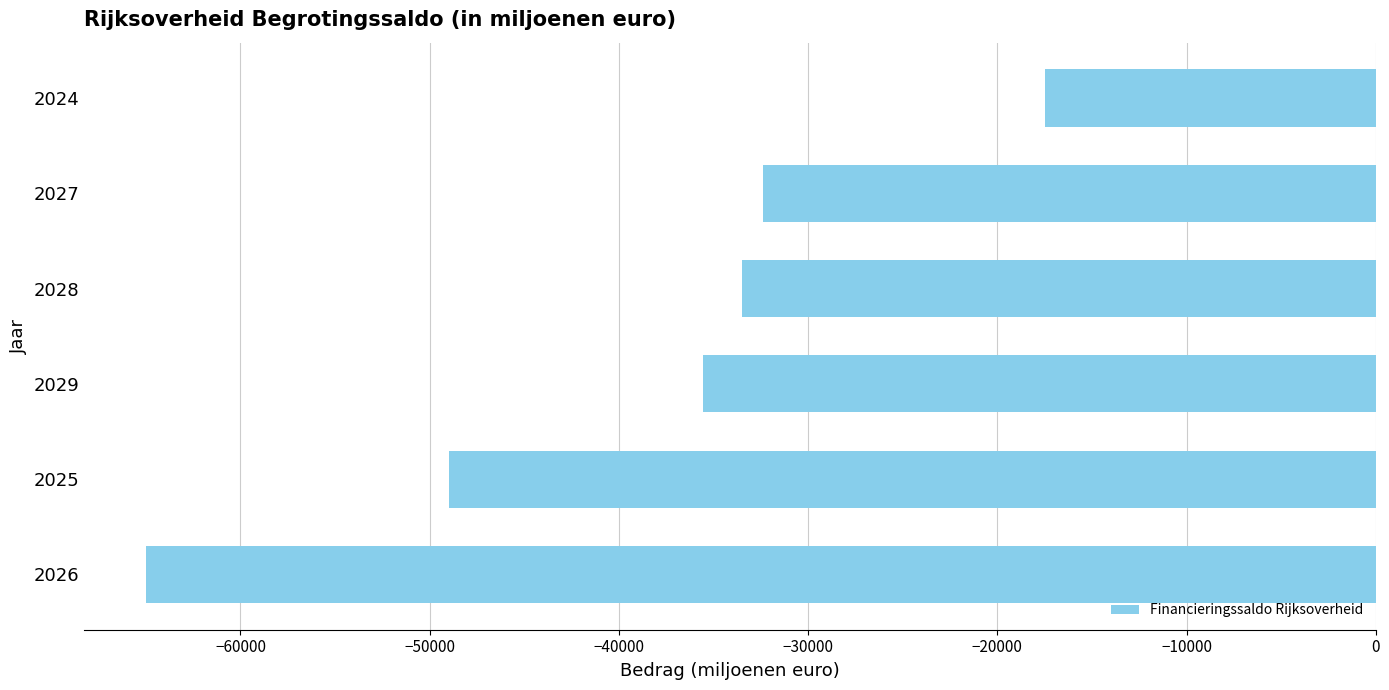

At which category does the chart reach its minimum across all series?

2026